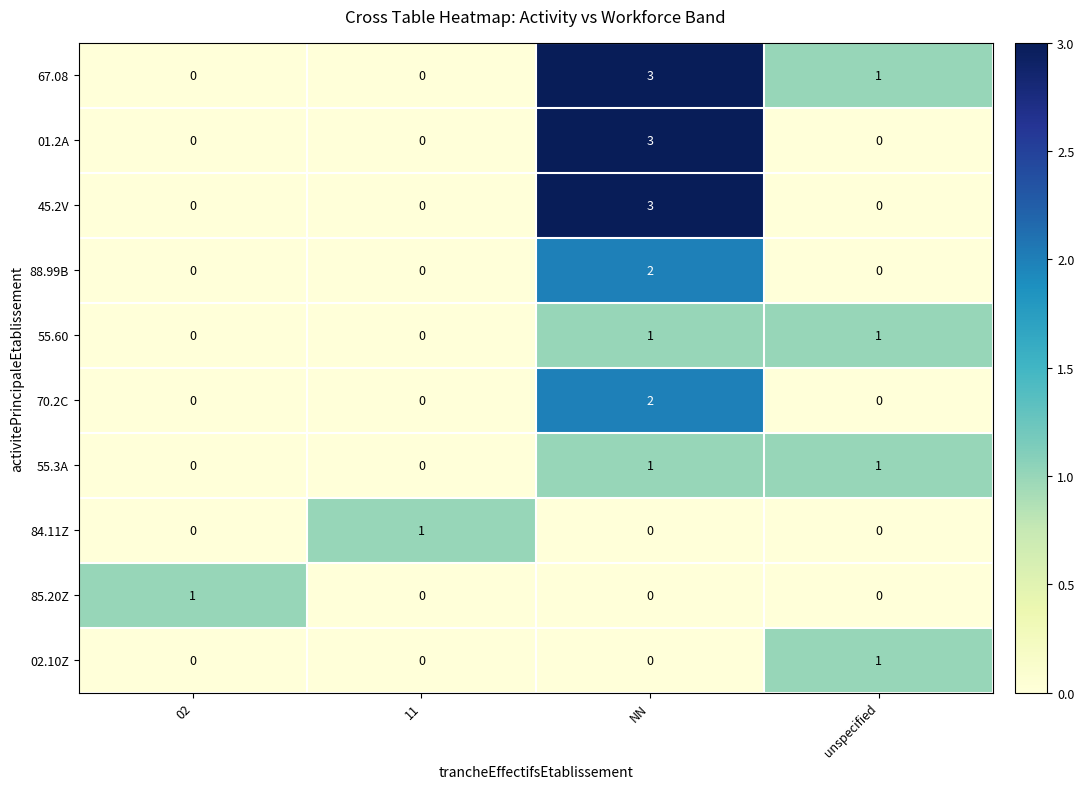

At how many categories does at least one series exceed 0?

4